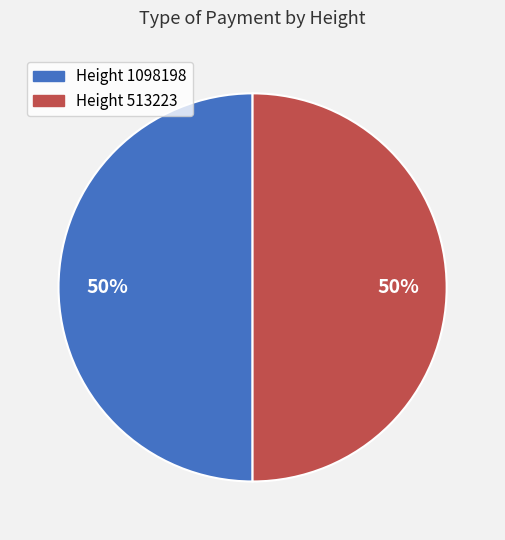

To the nearest percent, what is the average slice percentage?

50%